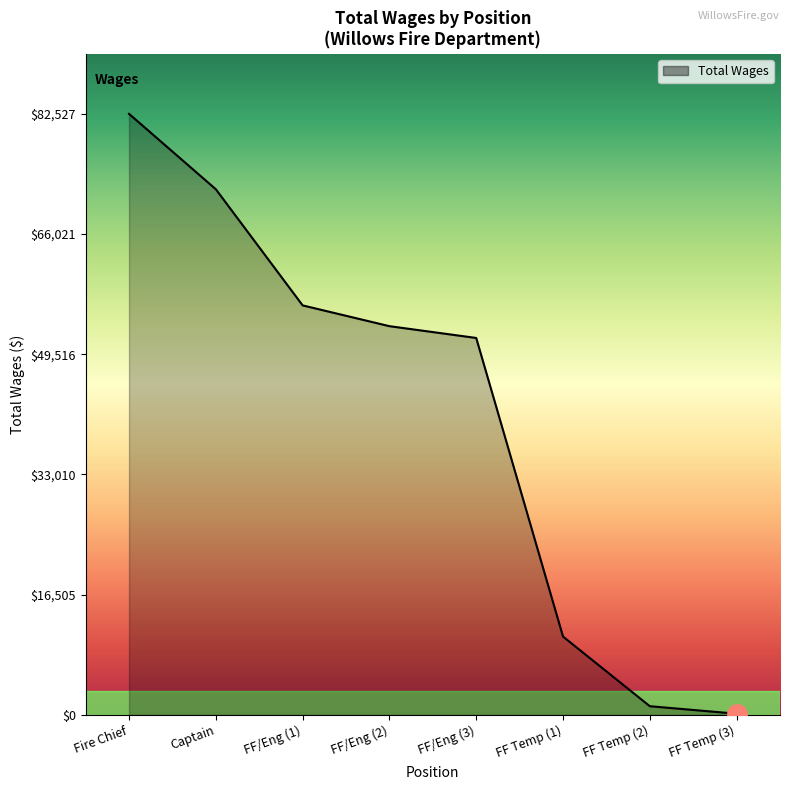

List the labels in order of value, smallest first.

FF Temp (3), FF Temp (2), FF Temp (1), FF/Eng (3), FF/Eng (2), FF/Eng (1), Captain, Fire Chief